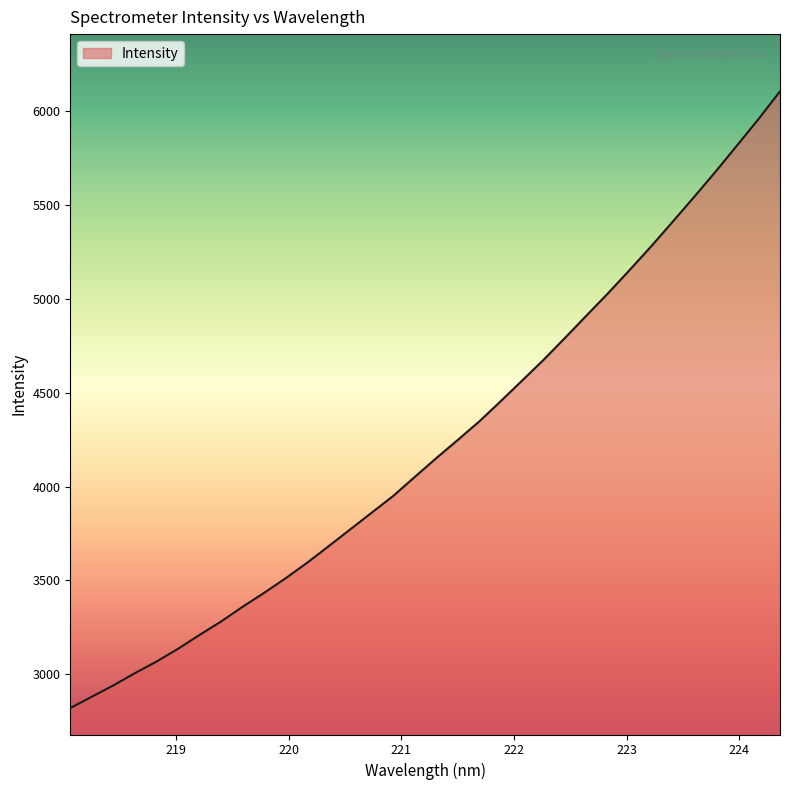

How many lines are shown in the chart?

1